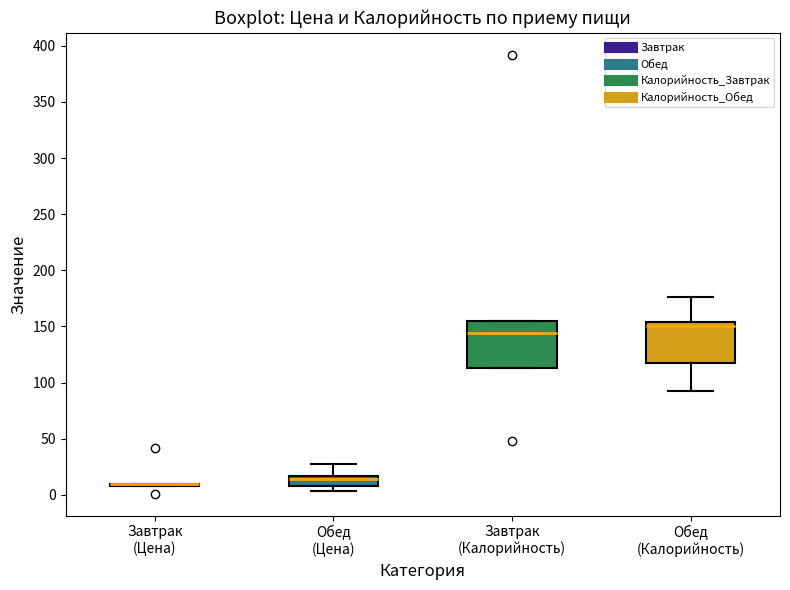

Reading left to right, transcribe this box plot: for each box, give where its median line is, the range the box spans, and where its two whiskers end, as read against the y-axis. The values are not printed on the chart, so give them approximately, as read against the axis.

Завтрак (Цена): box collapsed to a line at 10, whiskers 10 to 10
Обед (Цена): median 15 (just below the box's upper edge), box 10 to 15, whiskers 5 to 25
Завтрак (Калорийность): median 145, box 115 to 155, whiskers 115 to 155
Обед (Калорийность): median 150, box 115 to 155, whiskers 90 to 175